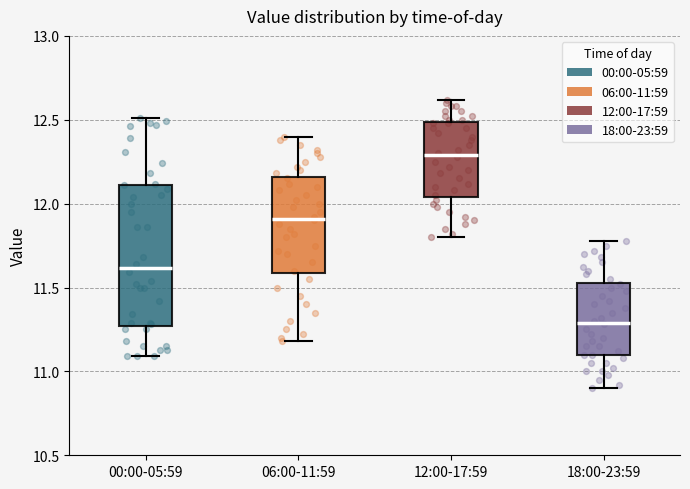

Reading left to right, read every box against the y-axis: the position of its median line, the range the box covers, and the ends of its whiskers. The values are not printed on the chart, so give them approximately, as read against the axis.

00:00-05:59: median 11.60, box 11.25 to 12.10, whiskers 11.10 to 12.50
06:00-11:59: median 11.90, box 11.60 to 12.15, whiskers 11.20 to 12.40
12:00-17:59: median 12.30, box 12.05 to 12.50, whiskers 11.80 to 12.60
18:00-23:59: median 11.30, box 11.10 to 11.55, whiskers 10.90 to 11.80